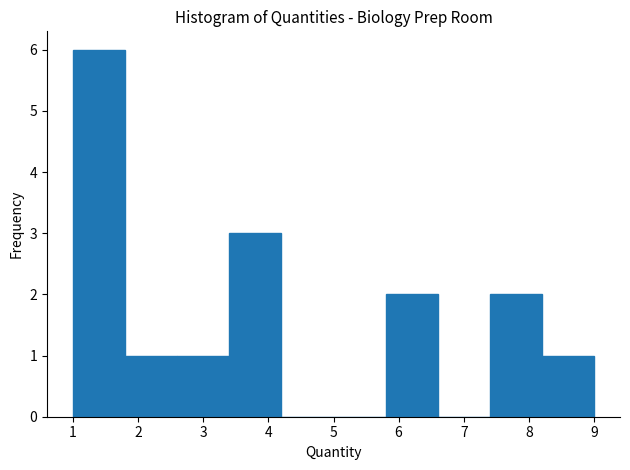

What is the height of the bar covering 8.2 to 9.0 on the x-axis? The values are not printed on the chart, so give them approximately, as read against the axis.

1